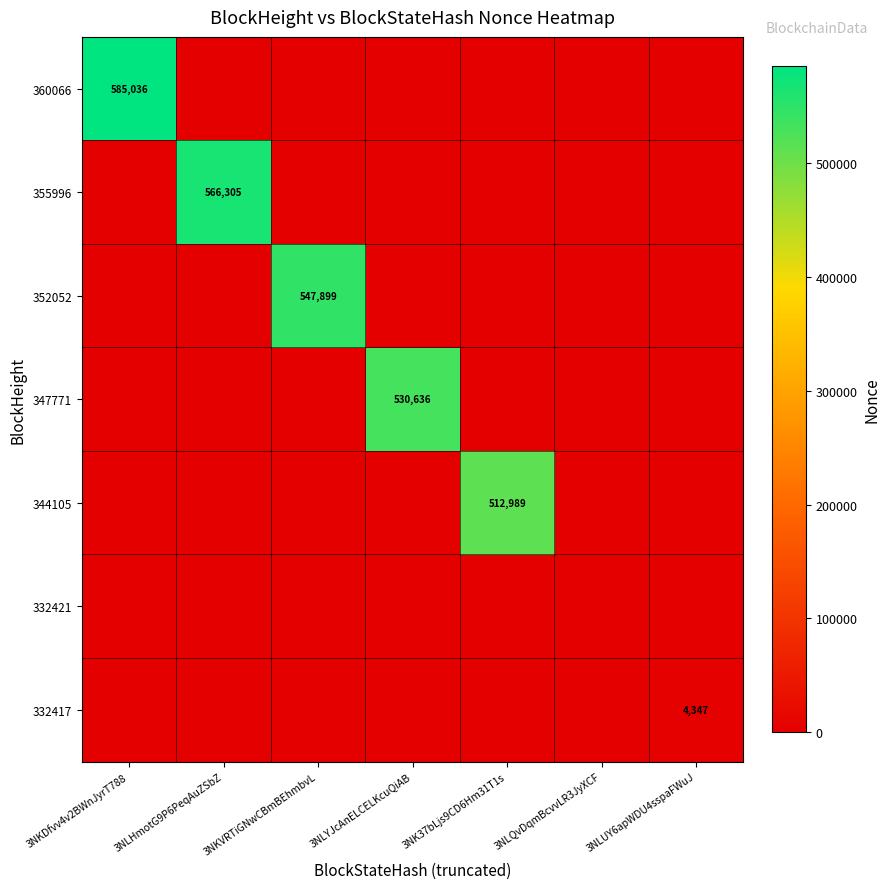

Which has a higher value, 3NKDfvv4v2BWnJyrT788 or 3NLUY6apWDU4sspaFWuJ?

3NKDfvv4v2BWnJyrT788